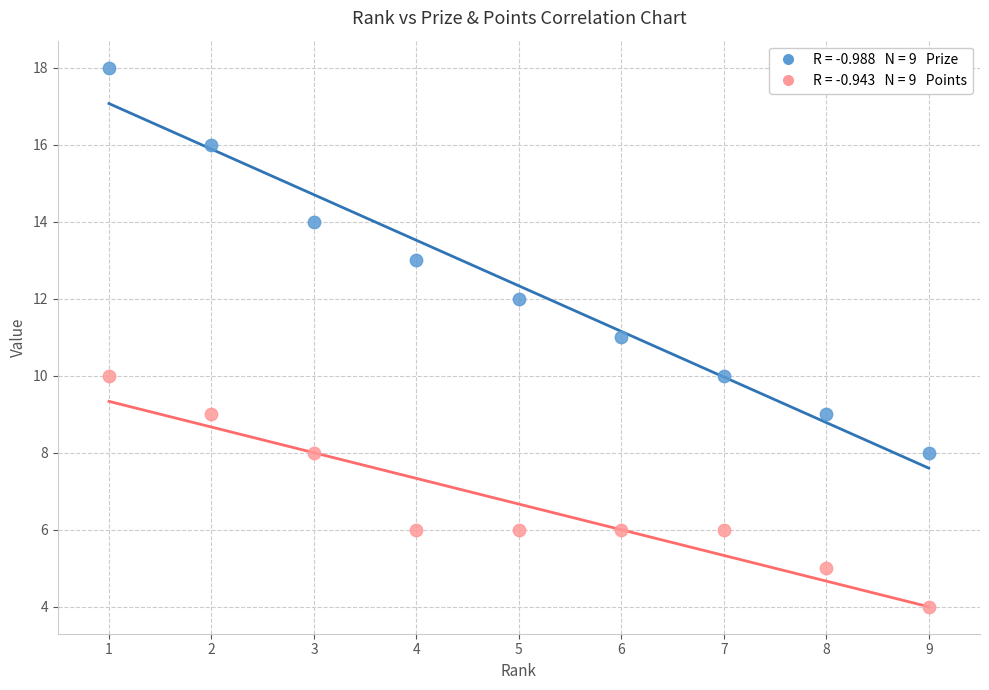

Across all data points, what is the range of Y values (max minus min)?

14